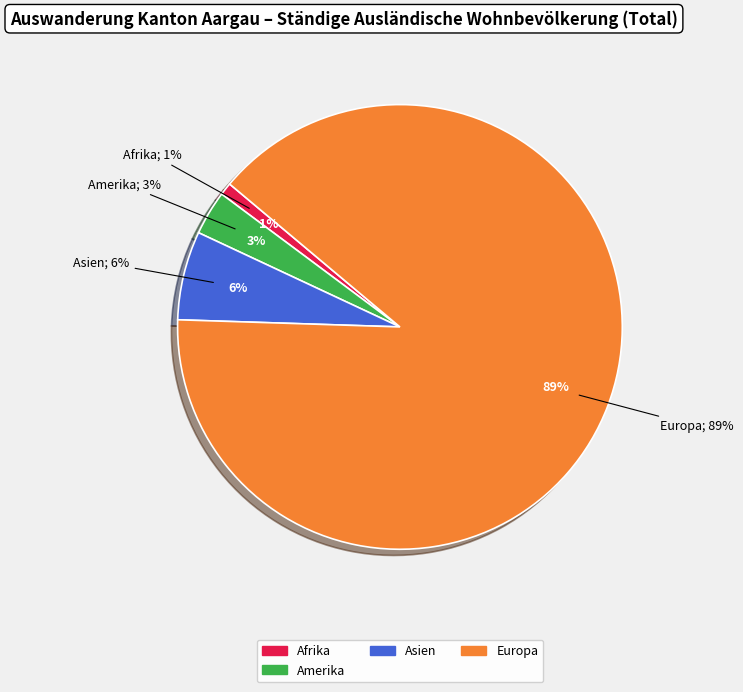

To the nearest percent, what is the difference between the Asien and Europa slice percentages?

83%